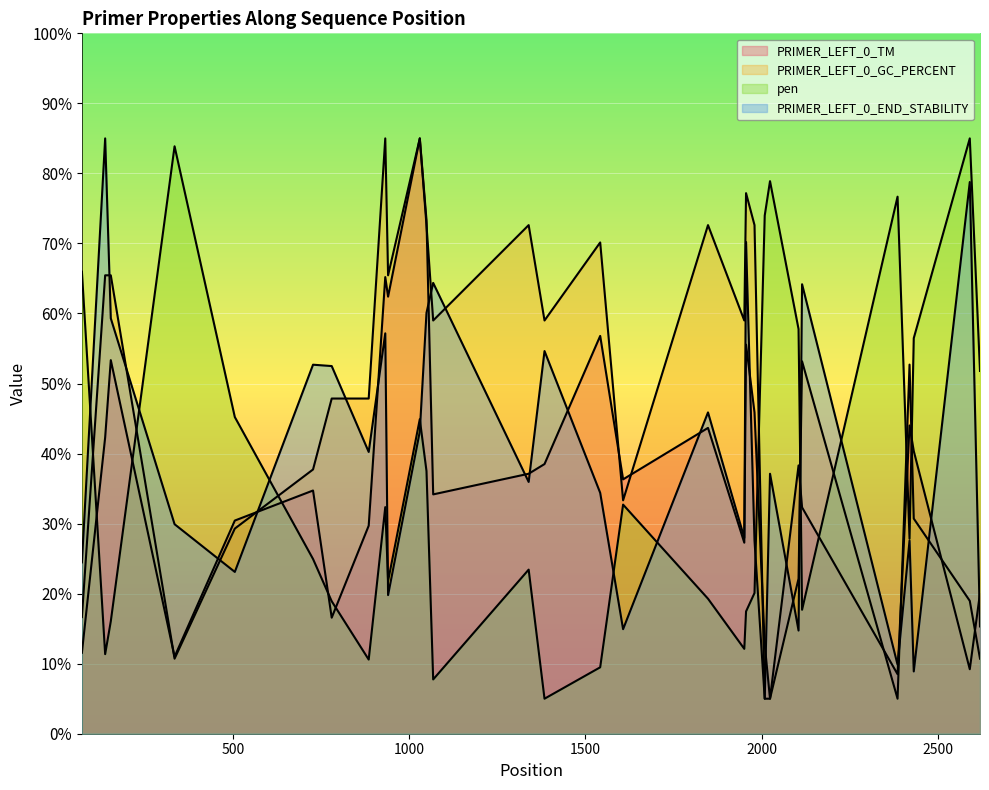

Where do PRIMER_LEFT_0_END_STABILITY and PRIMER_LEFT_0_GC_PERCENT first cross each other?

137 and 153